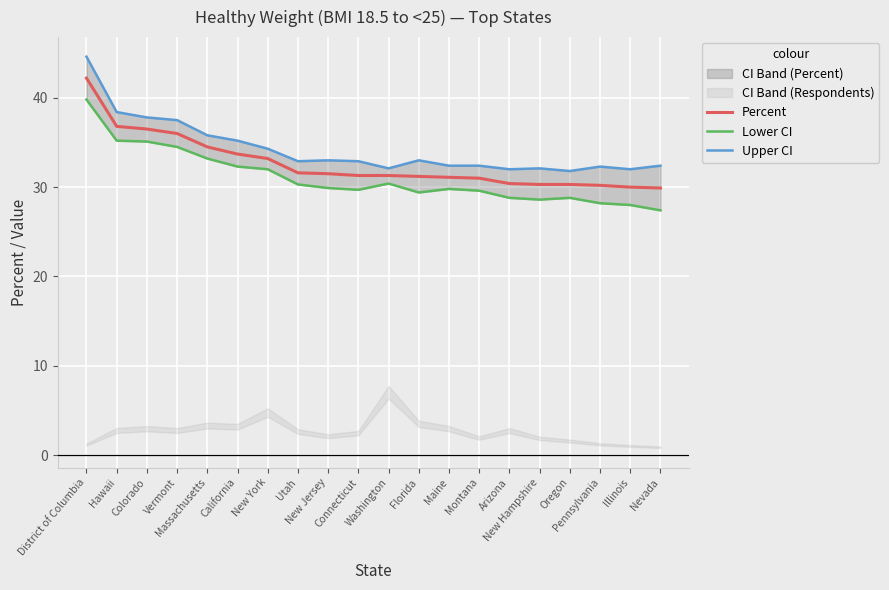

Which series has the widest spread of values?

Upper CI